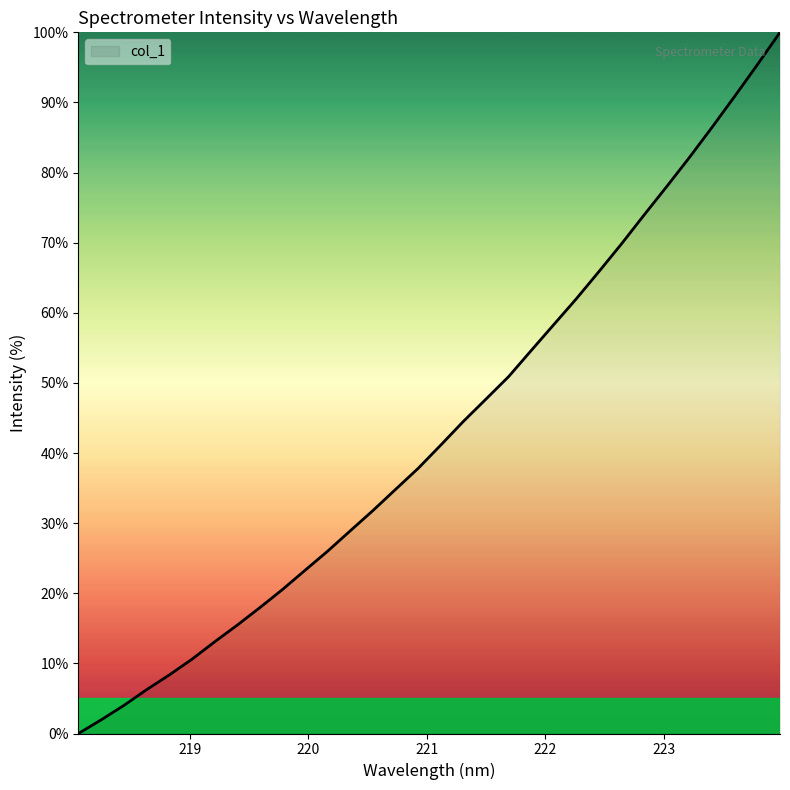

At which label is the value closest to 50?

221.6902